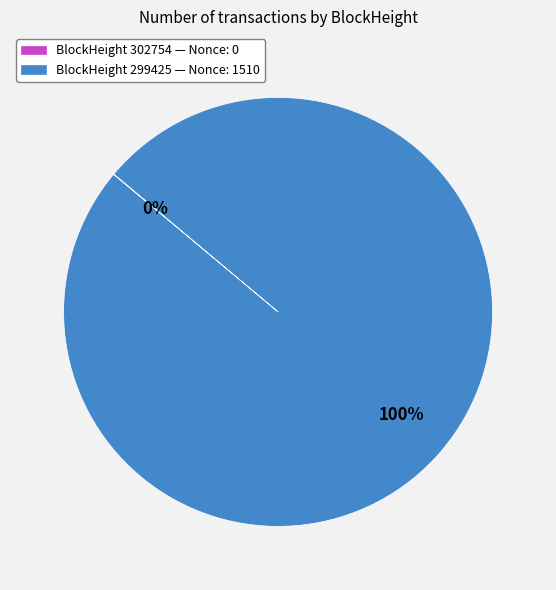

To the nearest percent, what is the difference between the largest and smallest slice percentages?

100%